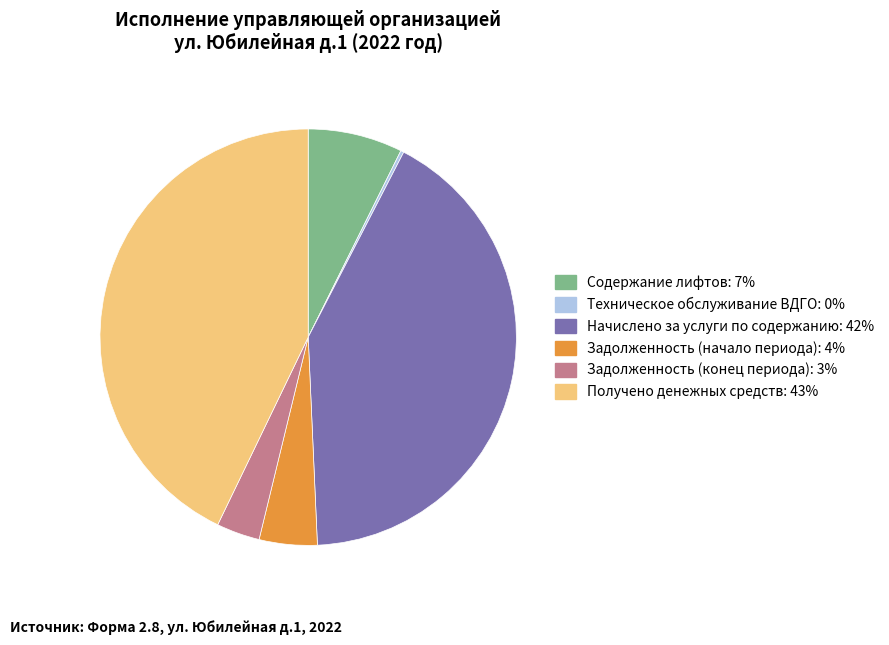

Is there a majority slice in this chart?

No